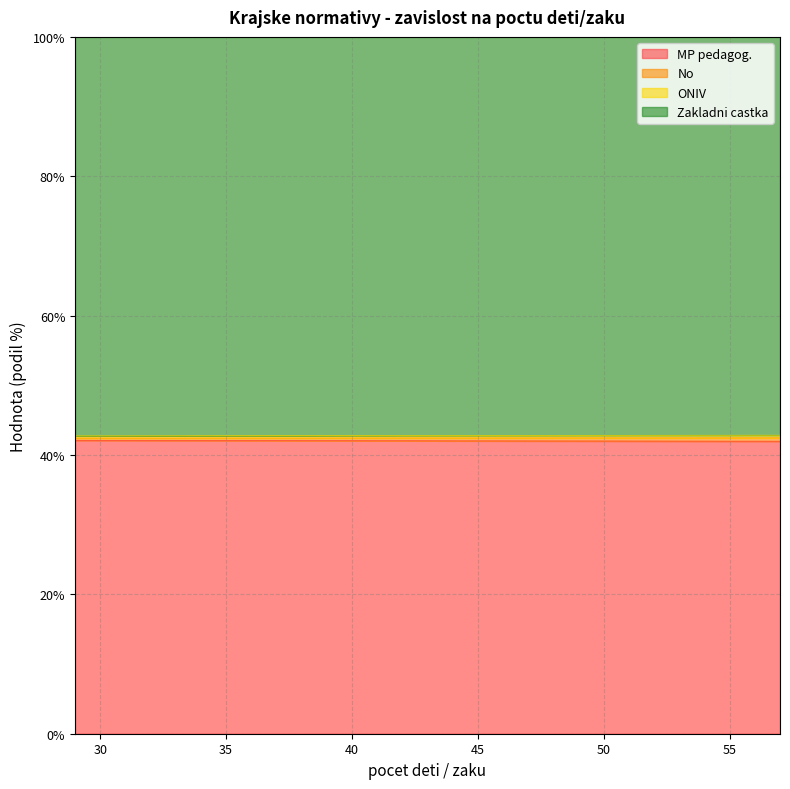

At how many categories does at least one series exceed 42?

29